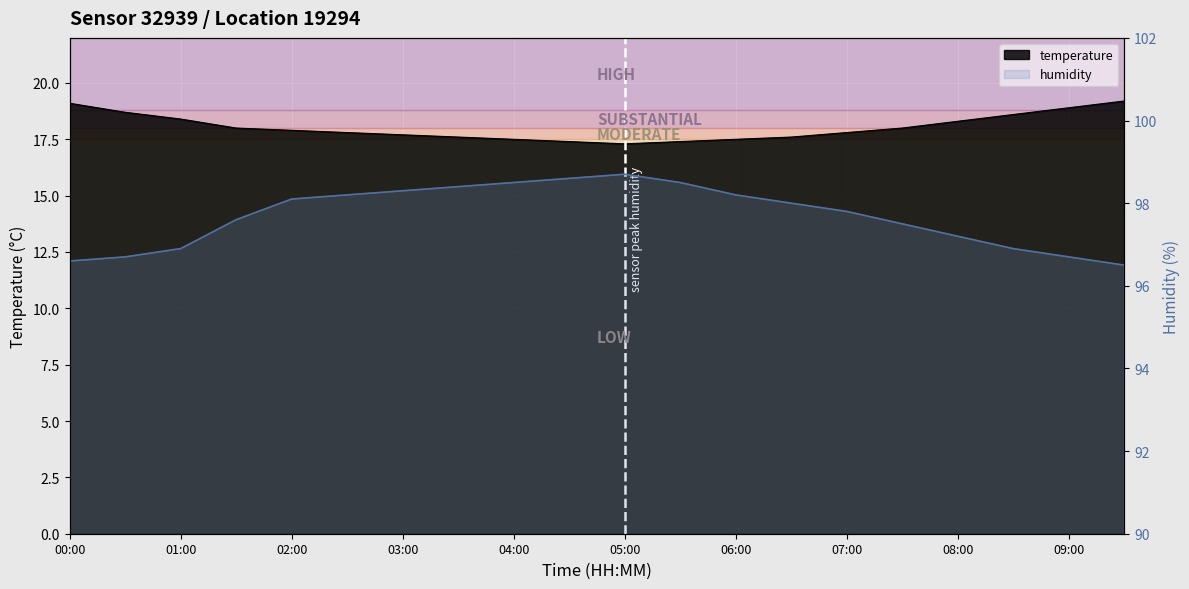

What is the sum of the temperature values at 08:00 and 07:00?

36.1